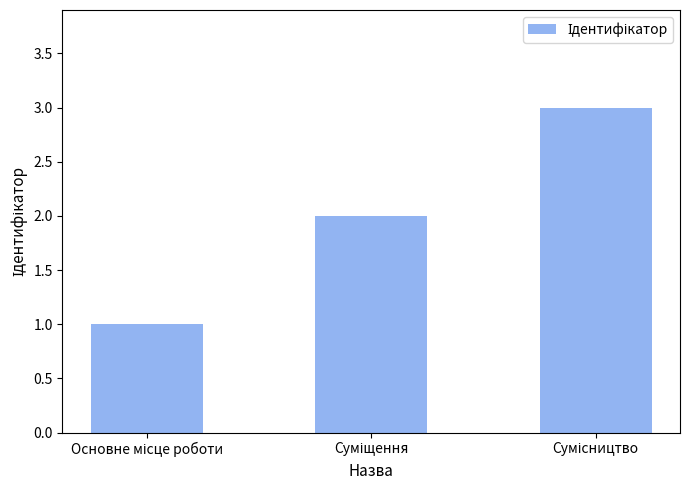

What is the sum of all values?

6